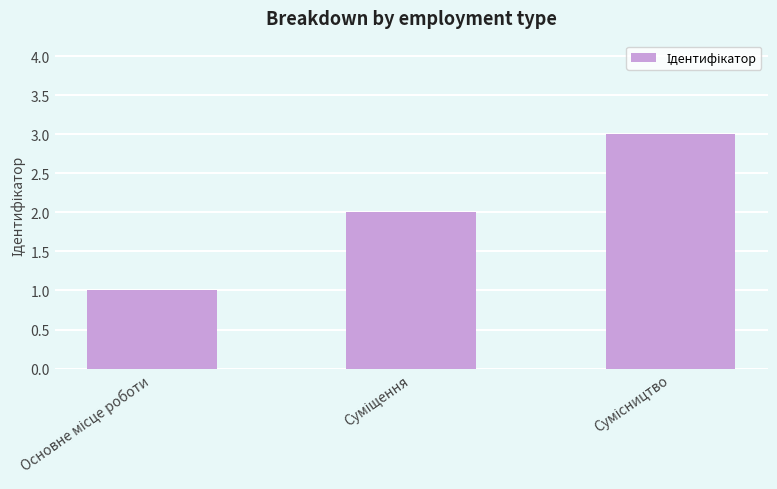

What is the greatest value displayed?

3